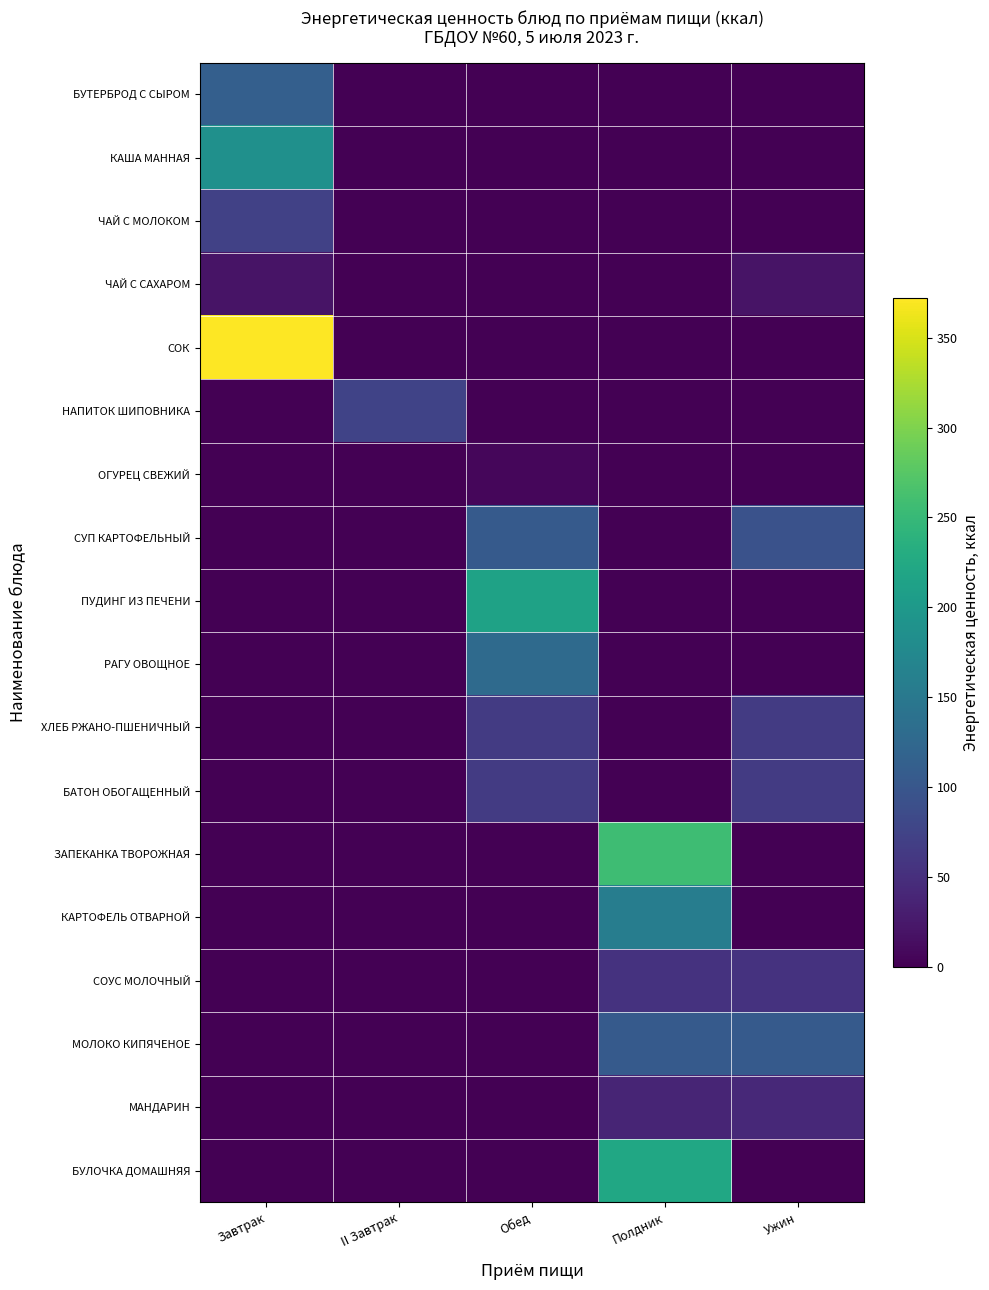

List the series in order of their peak value, lowest first.

ОГУРЕЦ СВЕЖИЙ, ЧАЙ С САХАРОМ, МАНДАРИН, СОУС МОЛОЧНЫЙ, БАТОН ОБОГАЩЕННЫЙ, ХЛЕБ РЖАНО-ПШЕНИЧНЫЙ, ЧАЙ С МОЛОКОМ, НАПИТОК ШИПОВНИКА, СУП КАРТОФЕЛЬНЫЙ, МОЛОКО КИПЯЧЕНОЕ, БУТЕРБРОД С СЫРОМ, РАГУ ОВОЩНОЕ, КАРТОФЕЛЬ ОТВАРНОЙ, КАША МАННАЯ, ПУДИНГ ИЗ ПЕЧЕНИ, БУЛОЧКА ДОМАШНЯЯ, ЗАПЕКАНКА ТВОРОЖНАЯ, СОК